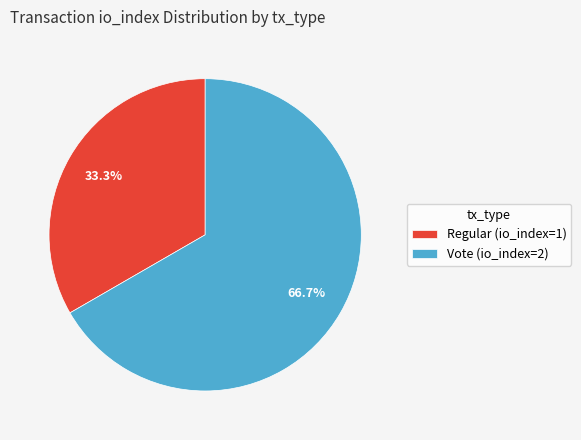

True or false: Vote (io_index=2) accounts for 67% of the total.

True